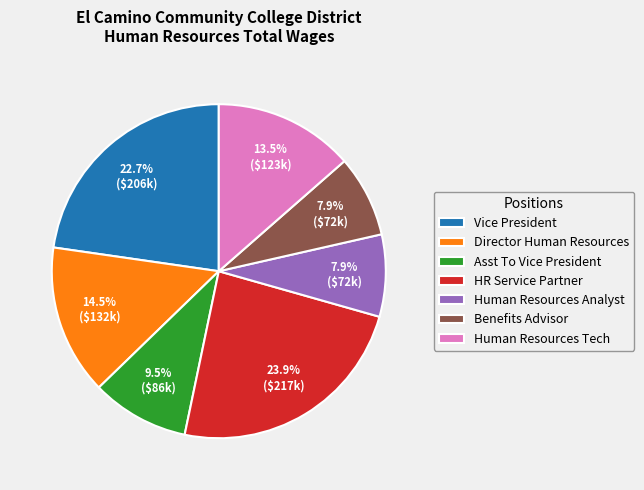

How much of the chart is everything except Benefits Advisor?

92.1%